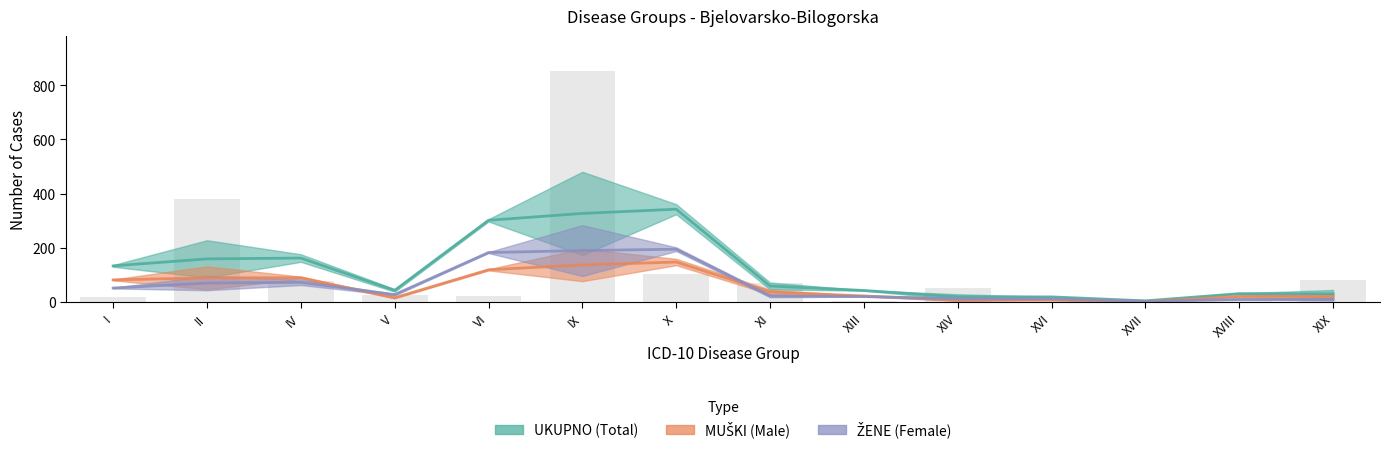

The value of ZENE at IX is 149. True or false?

False